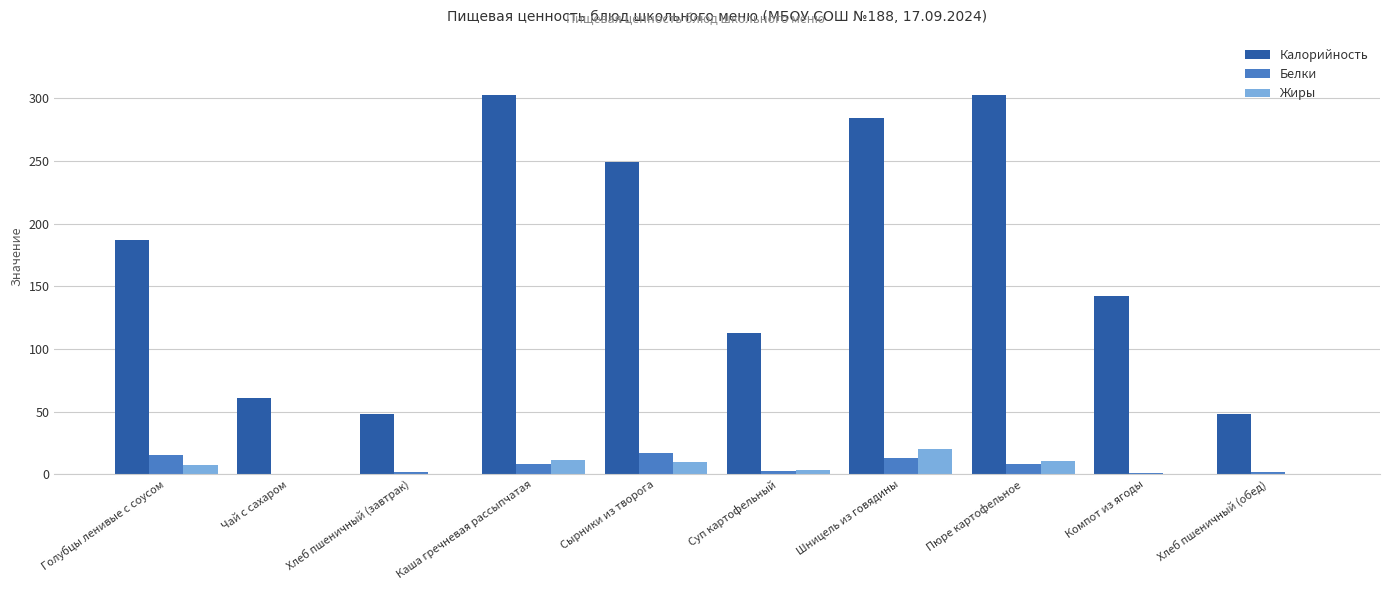

Between Шницель из говядины and Хлеб пшеничный (обед), which series saw the biggest shift?

Калорийность